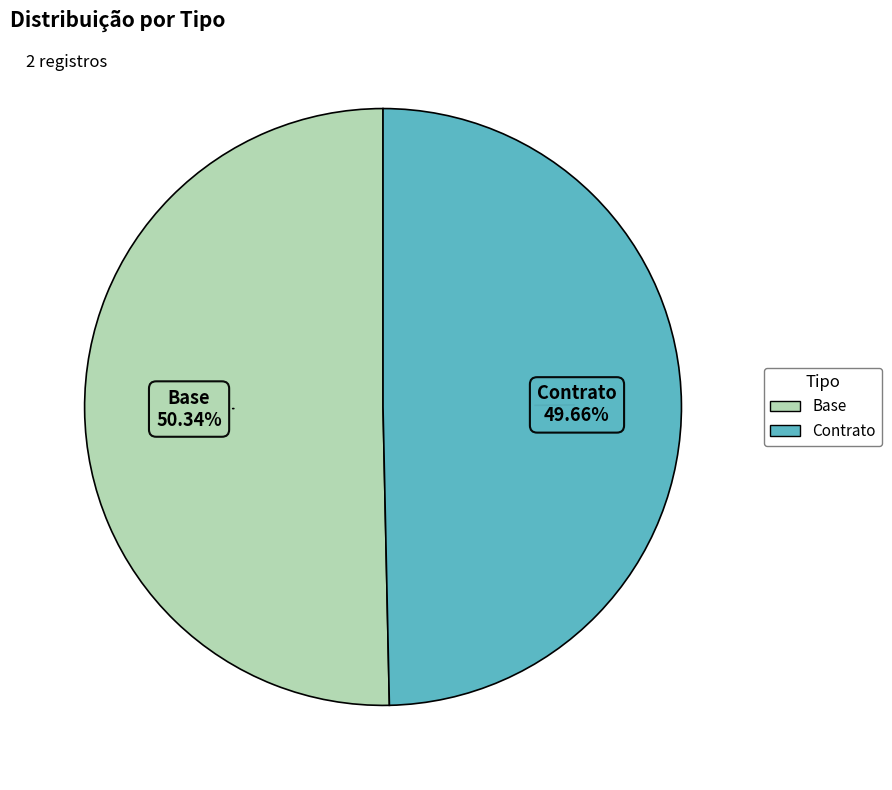

To the nearest percent, what percentage of the pie is Base?

50%